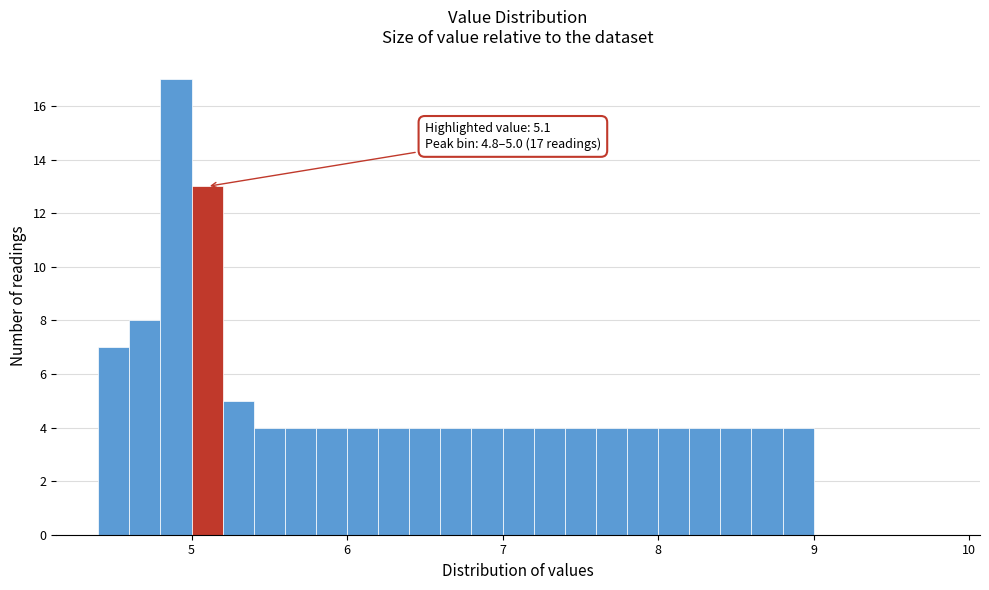

Read against the x-axis, roughly where is the centre of the tallest bar?

4.9